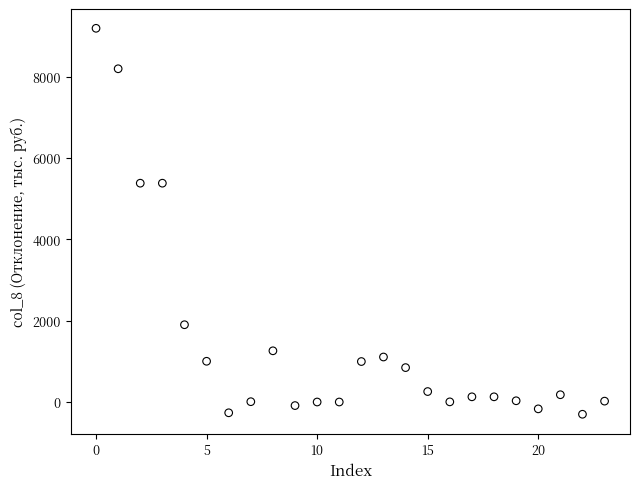

What is the range of Y values (max minus min)?

9488.2